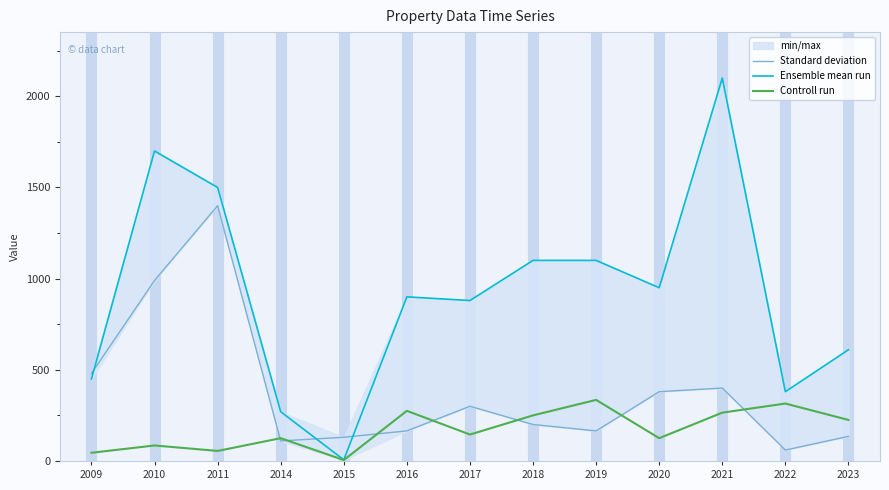

Reading right to left, transcribe all the data shown in this chart.

Standard deviation: 2023=135.0	2022=60.0	2021=400.0	2020=380.0	2019=165.0	2018=200.0	2017=300.0	2016=165.0	2015=130.0	2014=110.0	2011=1400.0	2010=990.0	2009=480.0
Ensemble mean run: 2023=610.0	2022=380.0	2021=2100.0	2020=950.0	2019=1100.0	2018=1100.0	2017=880.0	2016=900.0	2015=6.5	2014=270.0	2011=1500.0	2010=1700.0	2009=450.0
Controll run: 2023=225.0	2022=315.0	2021=265.0	2020=125.0	2019=335.0	2018=250.0	2017=145.0	2016=275.0	2015=5.0	2014=125.0	2011=55.0	2010=85.0	2009=45.0